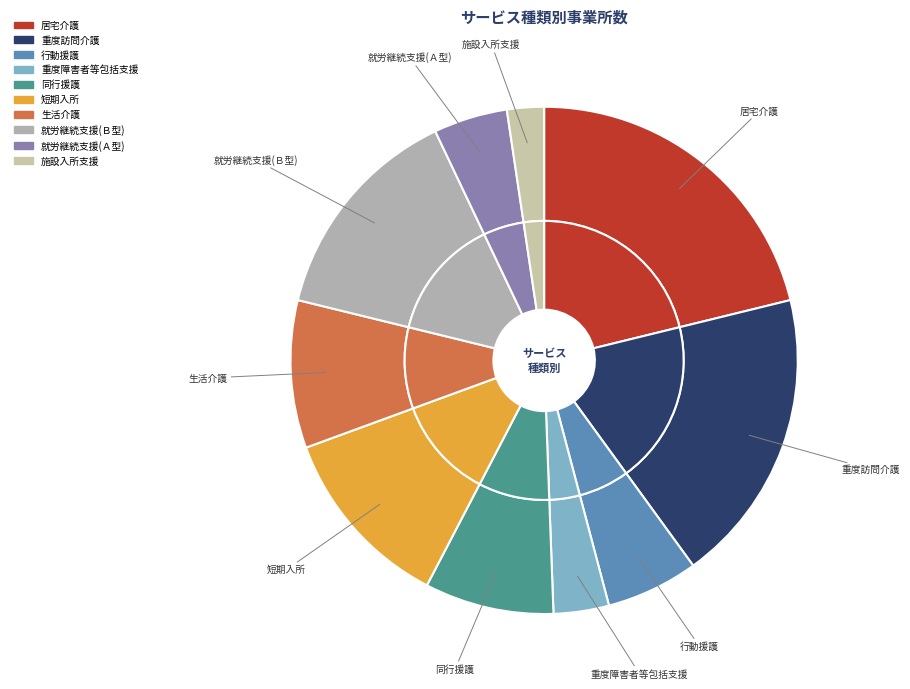

Do 居宅介護 and 重度訪問介護 together represent more than half of the pie?

No